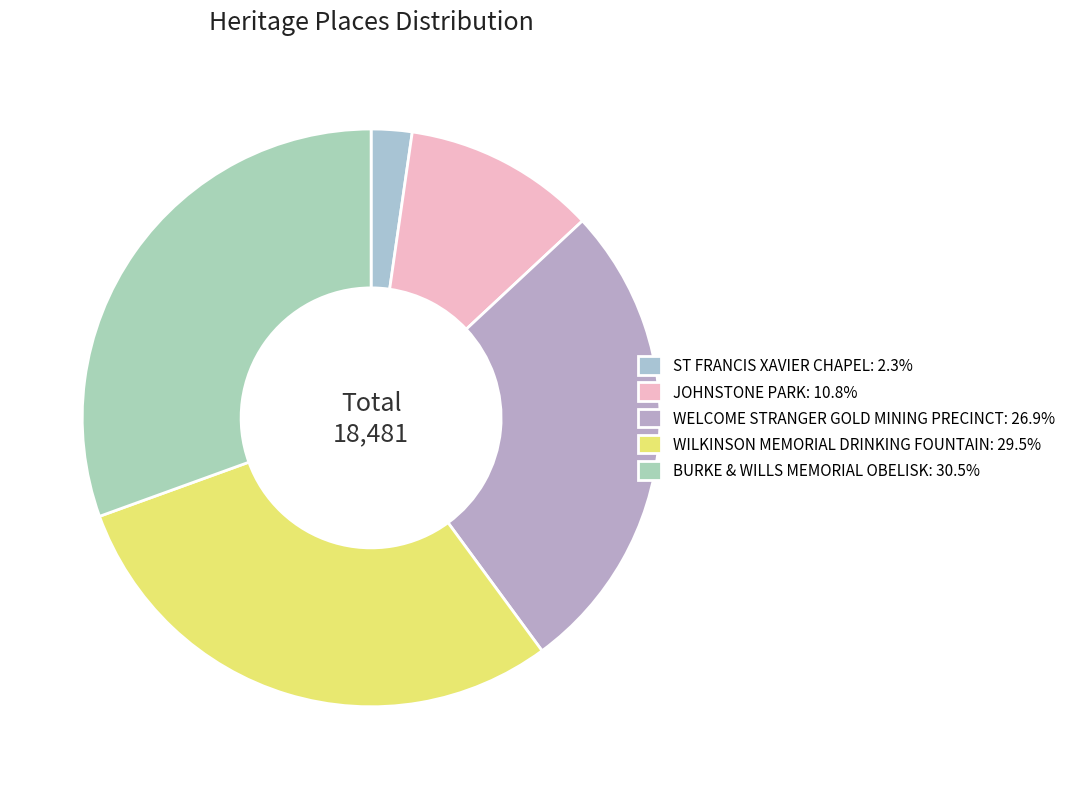

Count the number of slices in the pie.

5